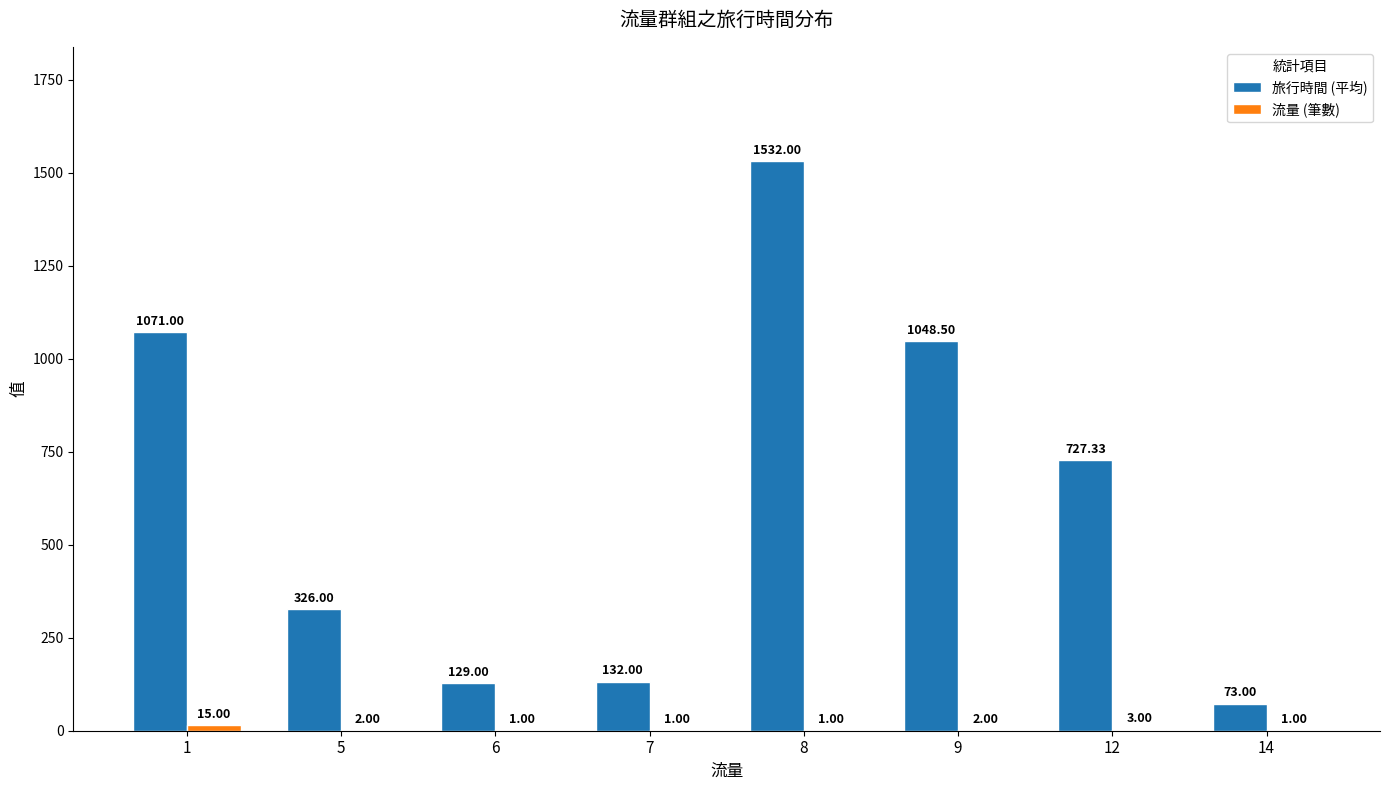

What is the sum of the 旅行時間 (平均) values at 6 and 1?

1200.0